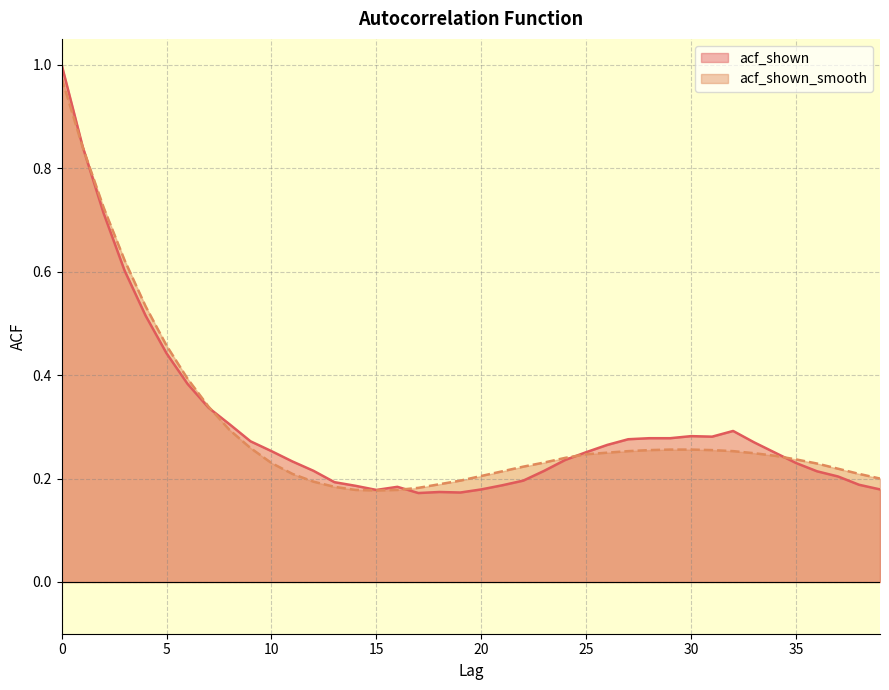

What is the difference between the maximum and minimum values in the acf_shown series?

0.8